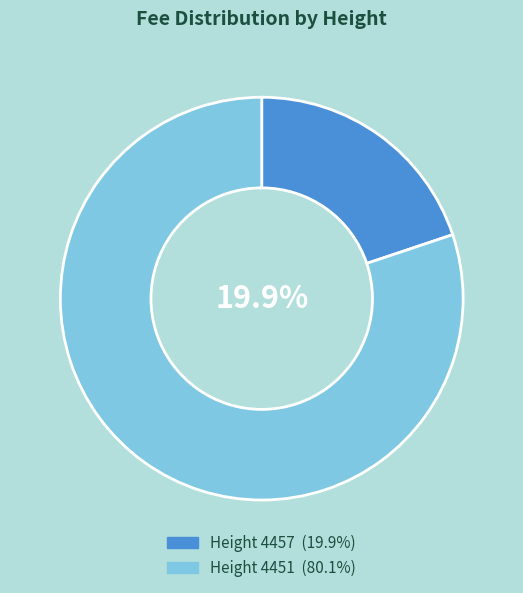

Which slice is the largest?

4451